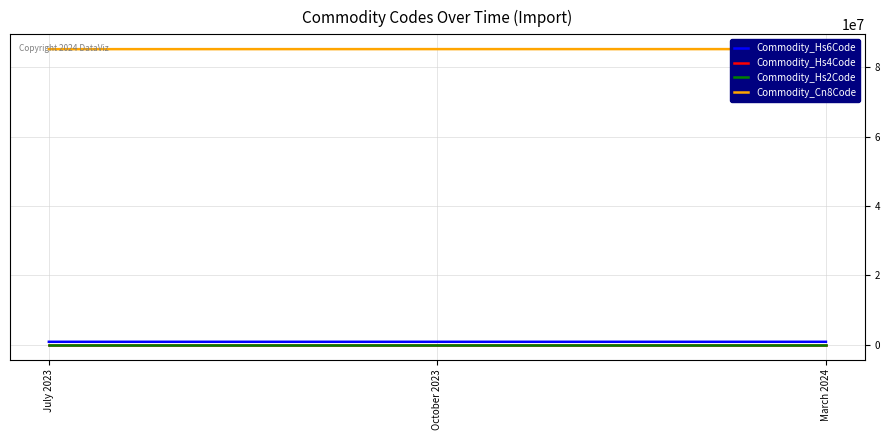

The Commodity_Hs6Code series shows 1188498 at October 2023. True or false?

False